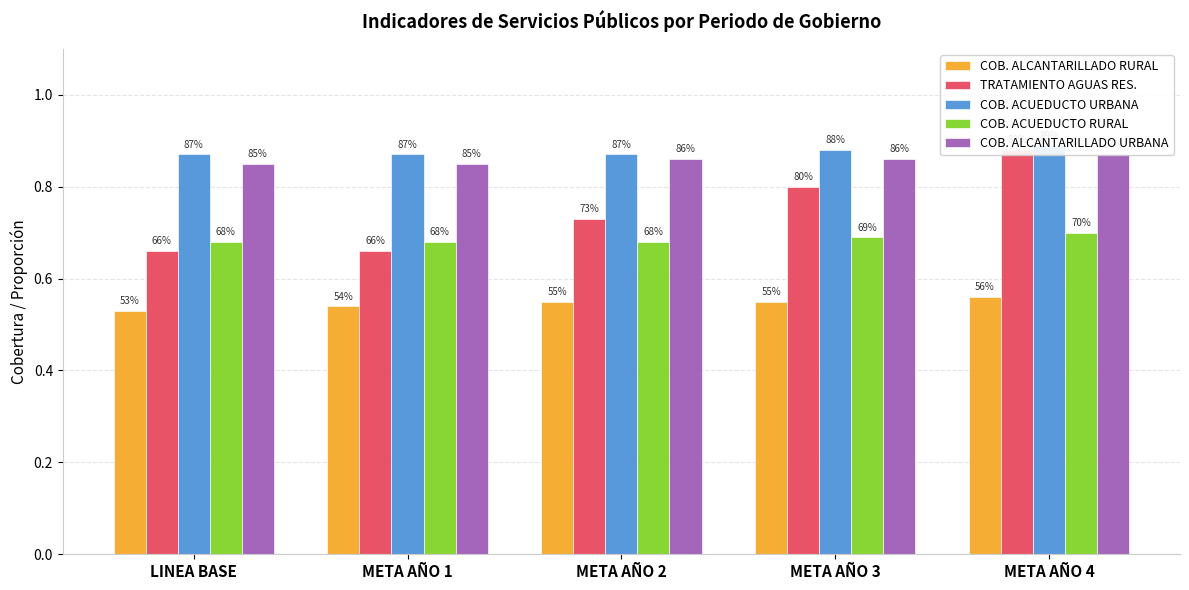

What is the difference between the highest and lowest values at META AÑO 2?

0.3